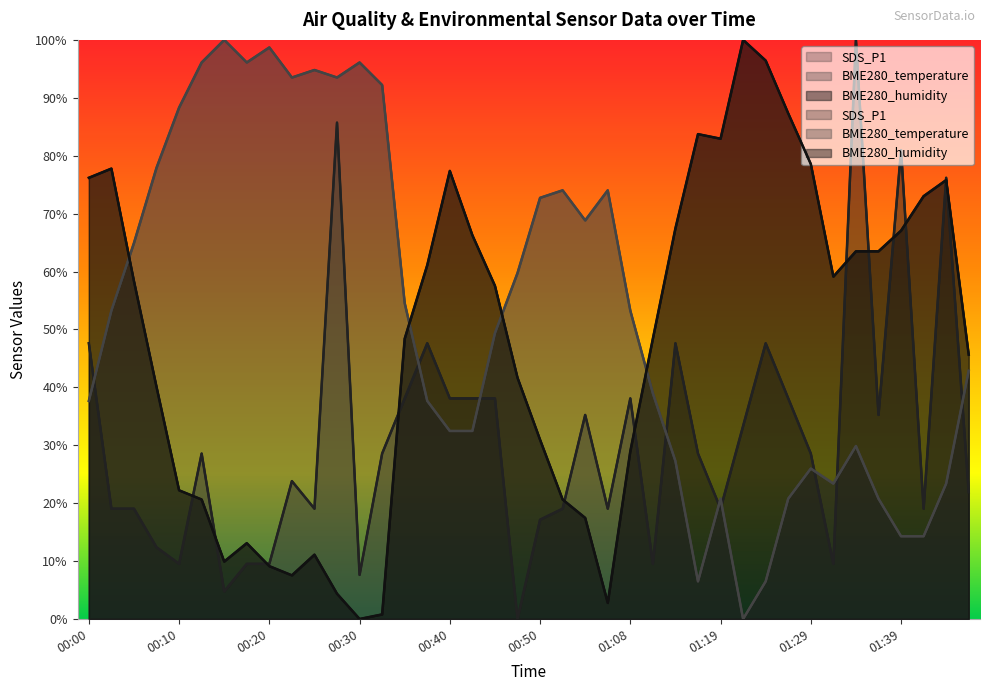

True or false: SDS_P1 has more than 0 points higher than both neighbors.

True